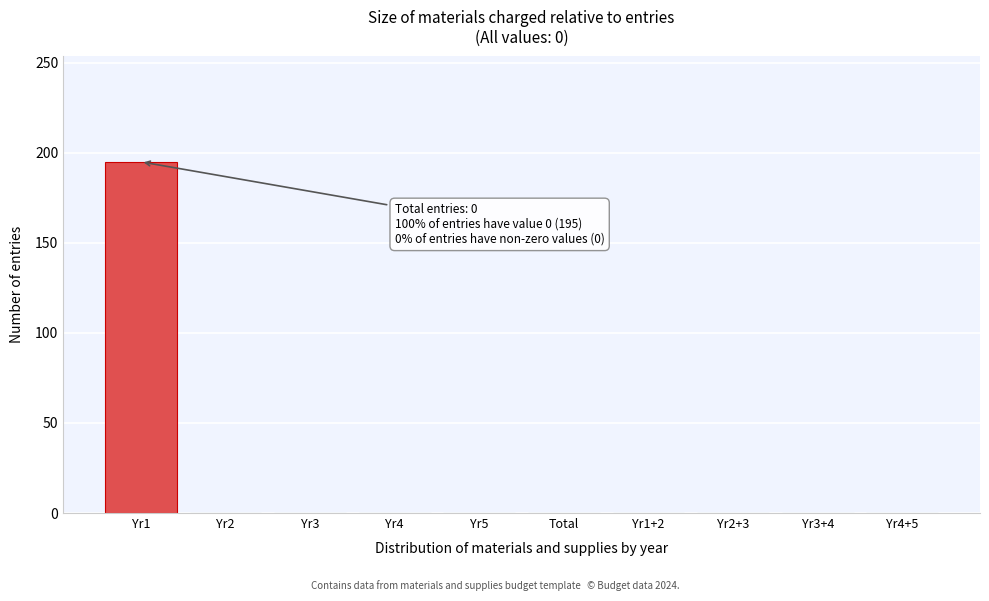

Reading right to left, list all the values displayed in this chart.

Yr4+5=0	Yr3+4=0	Yr2+3=0	Yr1+2=0	Total=0	Yr5=0	Yr4=0	Yr3=0	Yr2=0	Yr1=195